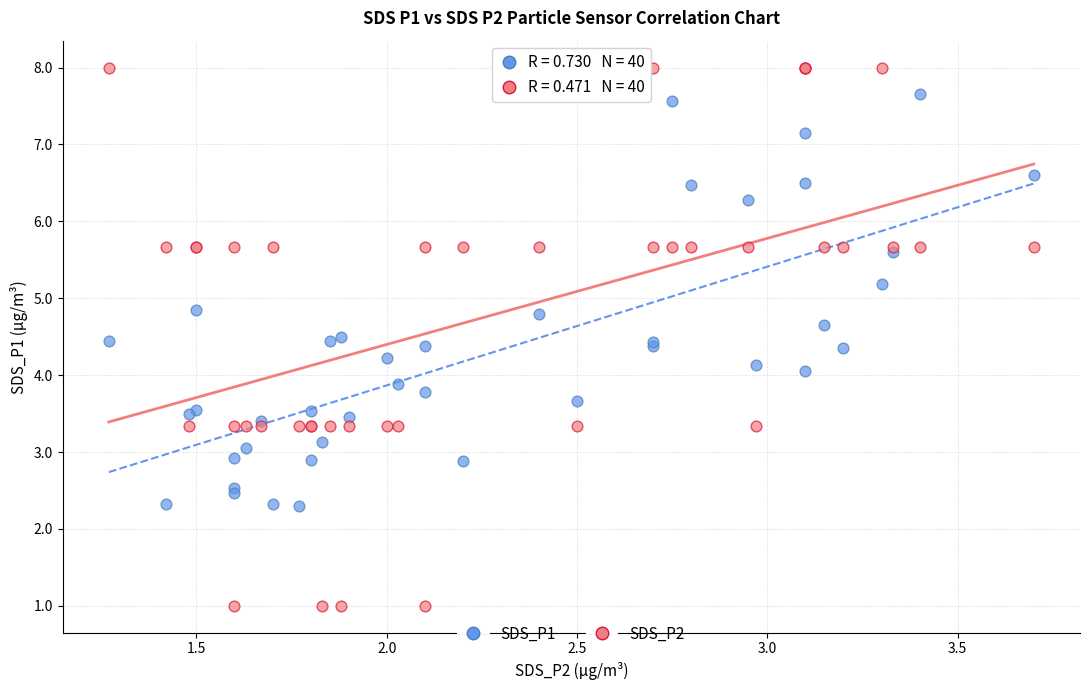

What are all the series names shown in the legend?

SDS_P1, SDS_P2